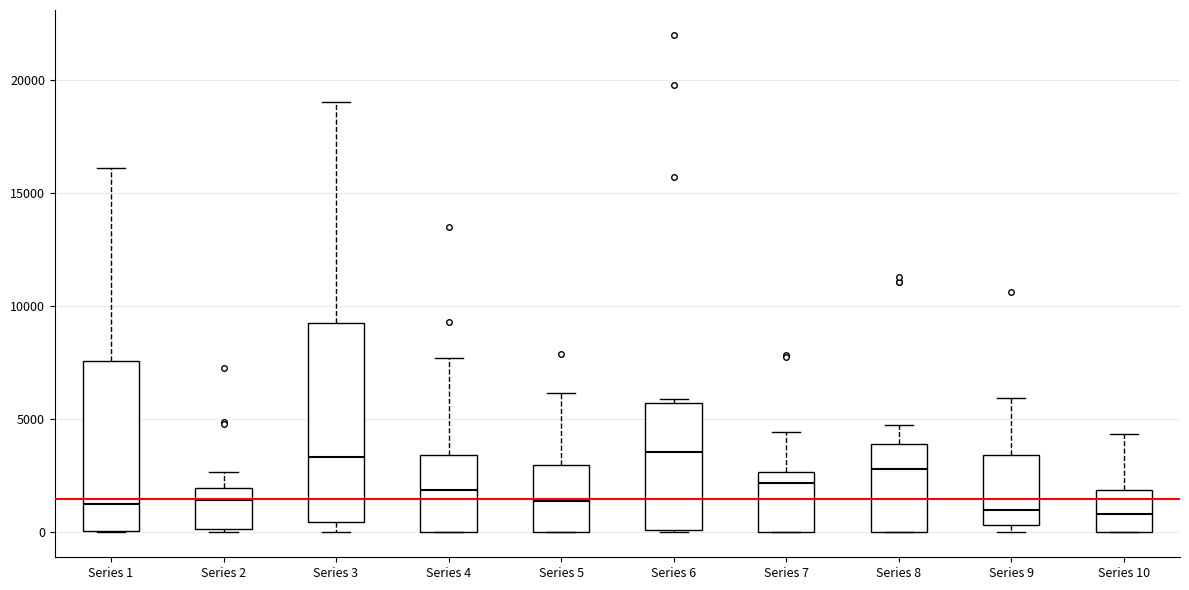

Reading left to right, read every box against the y-axis: the position of its median line, the range the box covers, and the ends of its whiskers. The values are not printed on the chart, so give them approximately, as read against the axis.

Series 1: median 1500, box 0 to 7500, whiskers 0 to 16000
Series 2: median 1500, box 0 to 2000, whiskers 0 to 2500
Series 3: median 3500, box 500 to 9000, whiskers 0 to 19000
Series 4: median 2000, box 0 to 3500, whiskers 0 to 7500
Series 5: median 1500, box 0 to 3000, whiskers 0 to 6000
Series 6: median 3500, box 0 to 5500, whiskers 0 to 6000
Series 7: median 2000, box 0 to 2500, whiskers 0 to 4500
Series 8: median 3000, box 0 to 4000, whiskers 0 to 5000
Series 9: median 1000, box 500 to 3500, whiskers 0 to 6000
Series 10: median 1000, box 0 to 2000, whiskers 0 to 4500